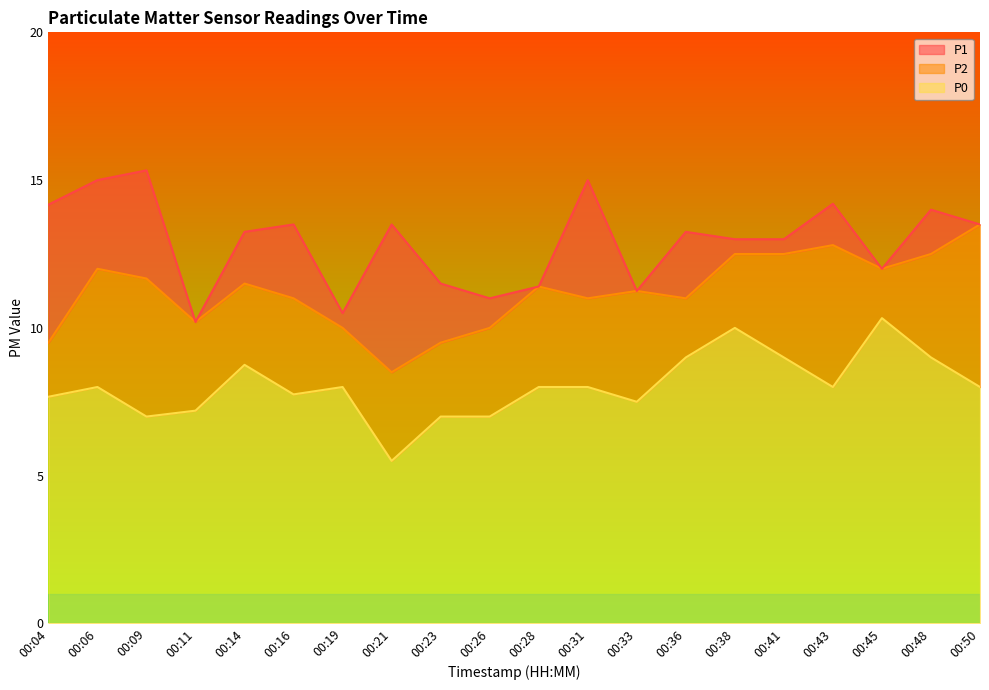

What is the sum of all P2 values?

224.3